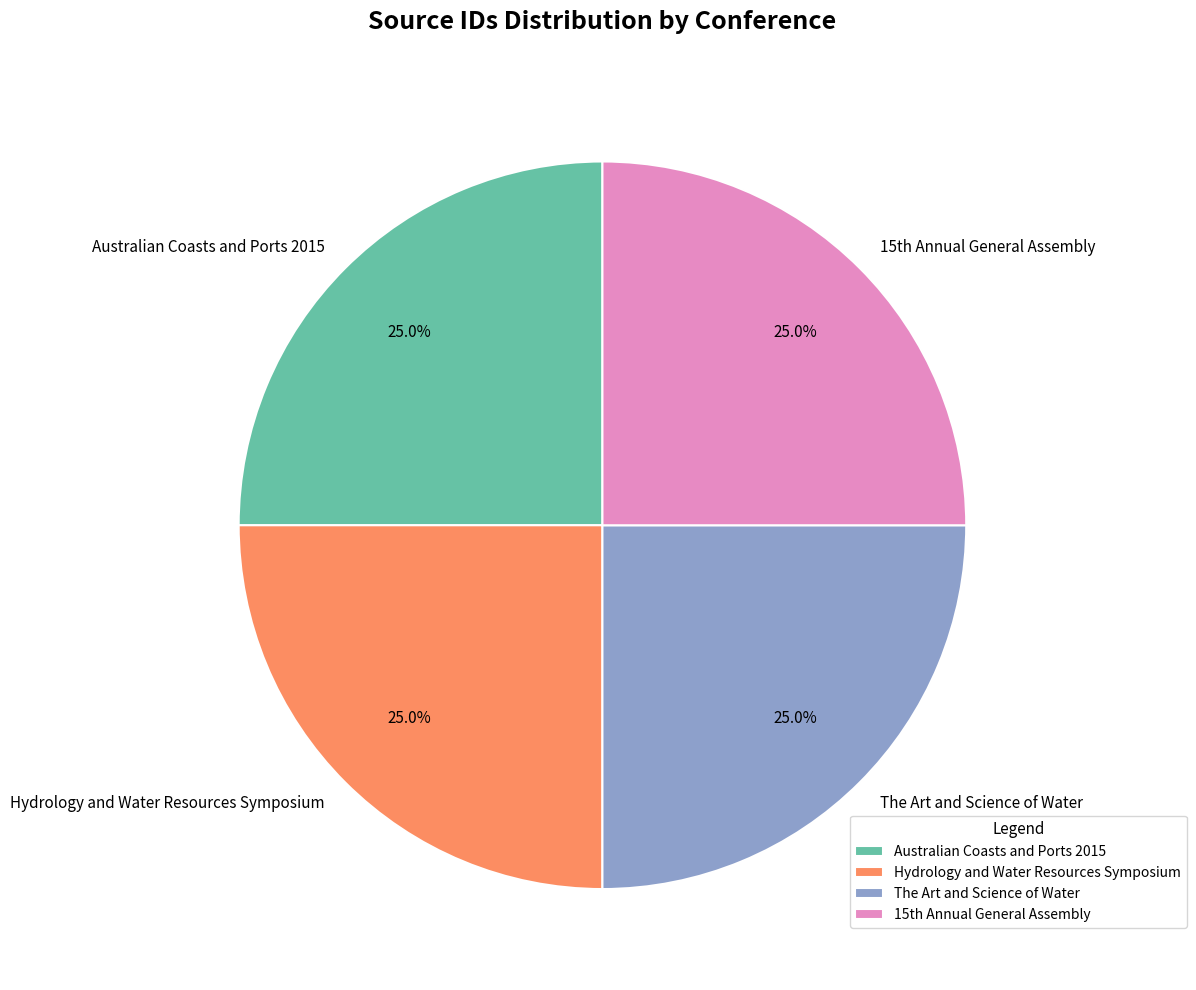

The Hydrology and Water Resources Symposium slice represents 31% of the pie. True or false?

False